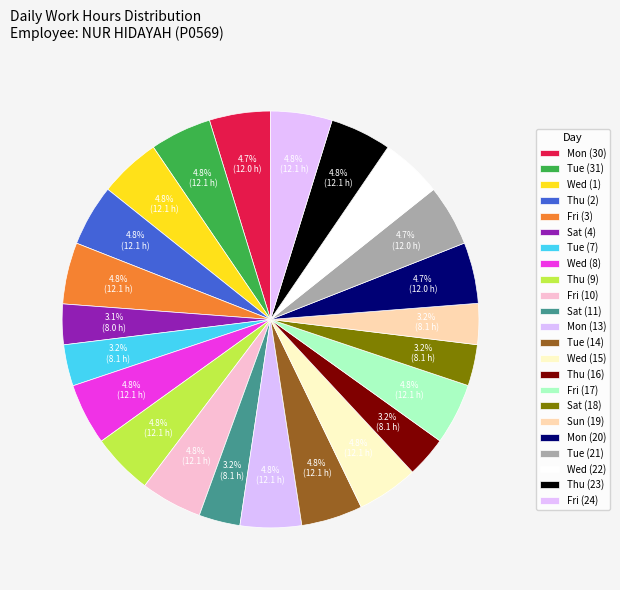

Is it true that Wed (15) is 5% of the pie?

True